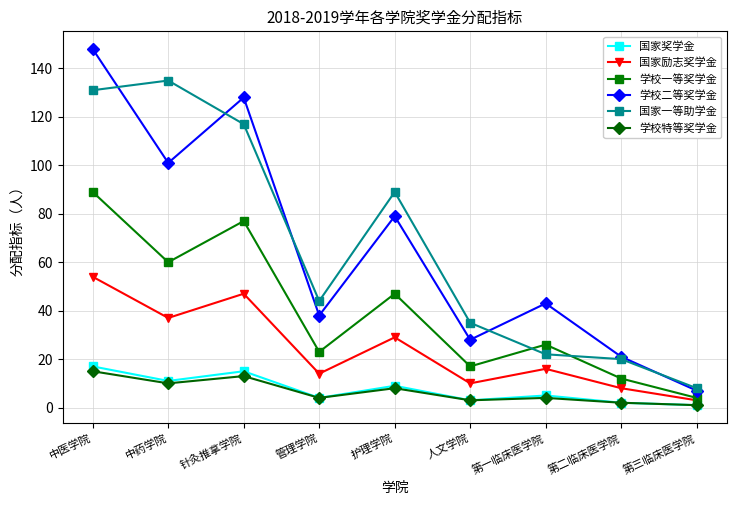

How many categories are shown in the chart?

9